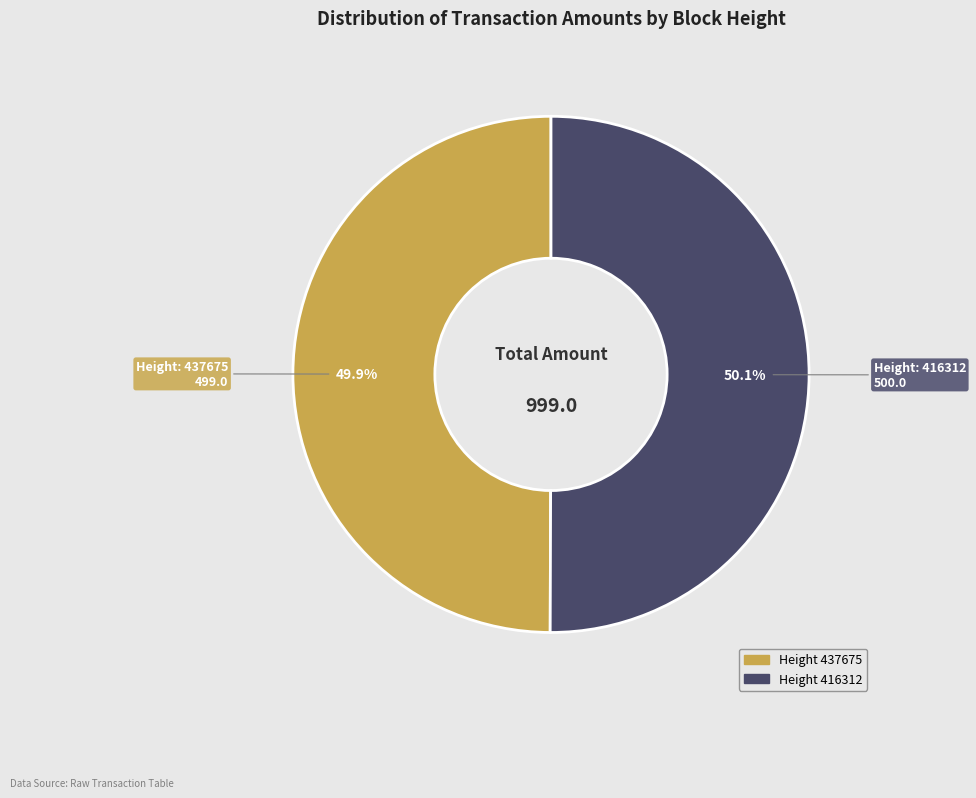

Is there any slice that represents more than half of the pie?

Yes